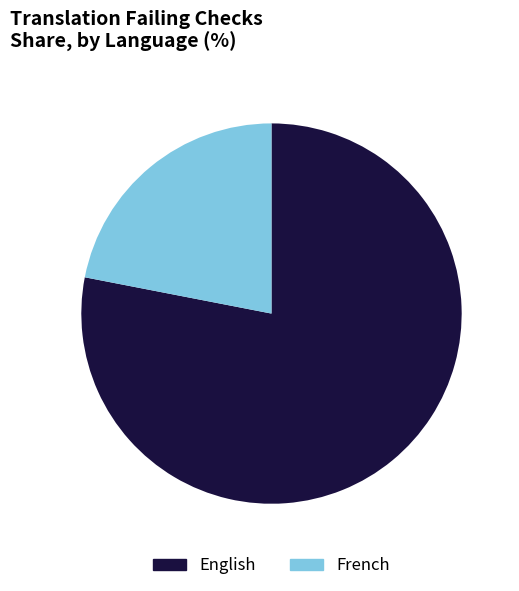

Count the number of slices in the pie.

2